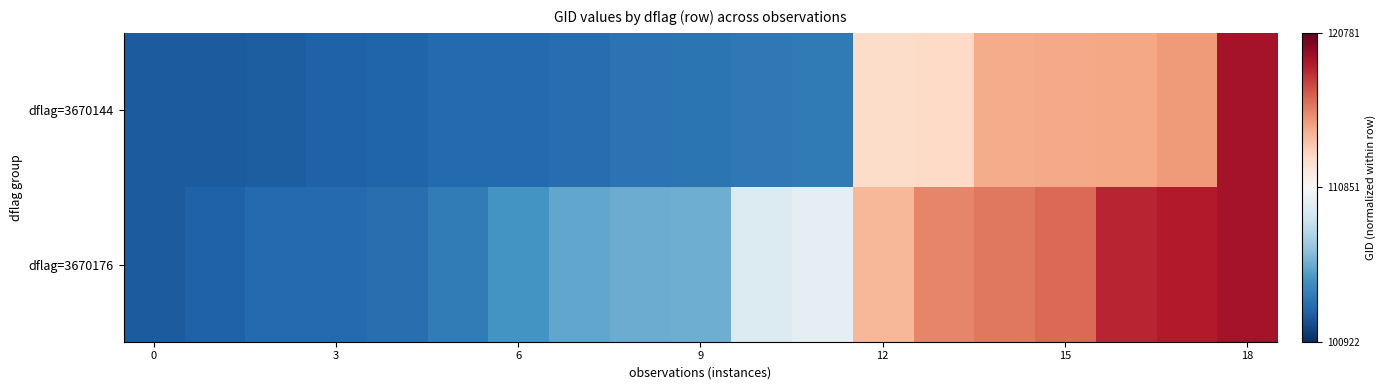

How many categories are shown in the chart?

19